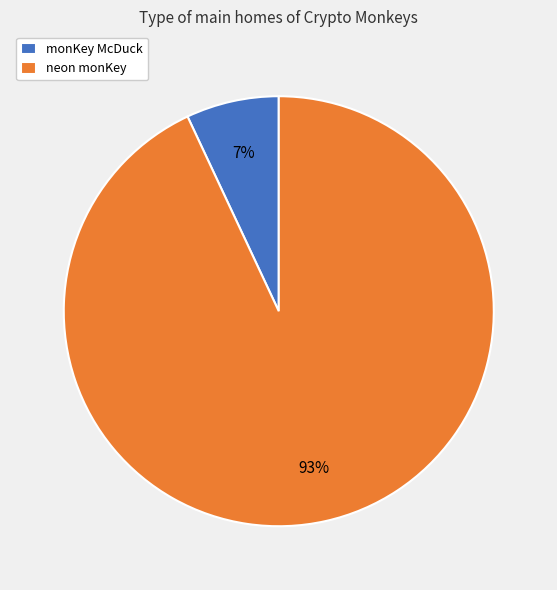

What is the ratio of the value at monKey McDuck to the value at neon monKey?

0.1